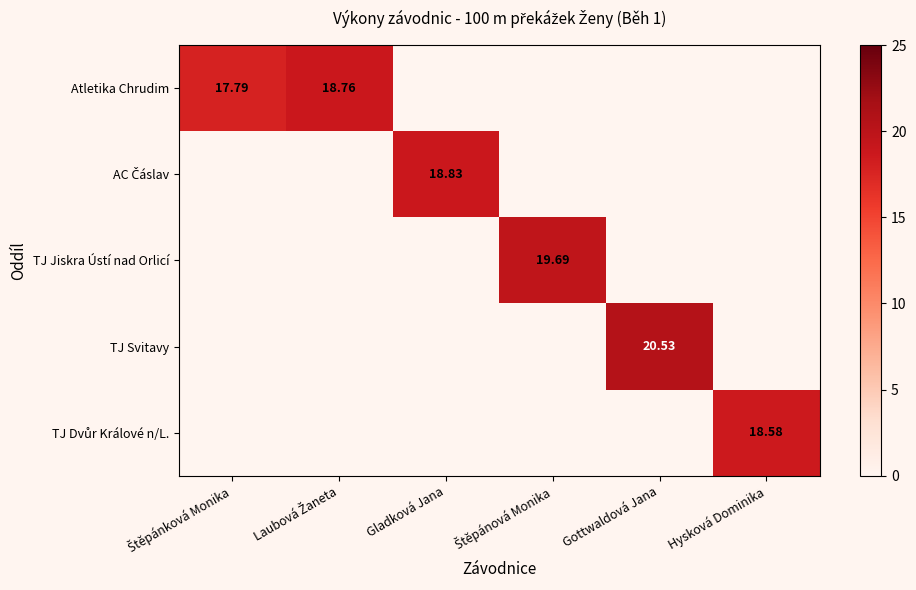

At which category is the sum across all series the highest?

Gottwaldová Jana